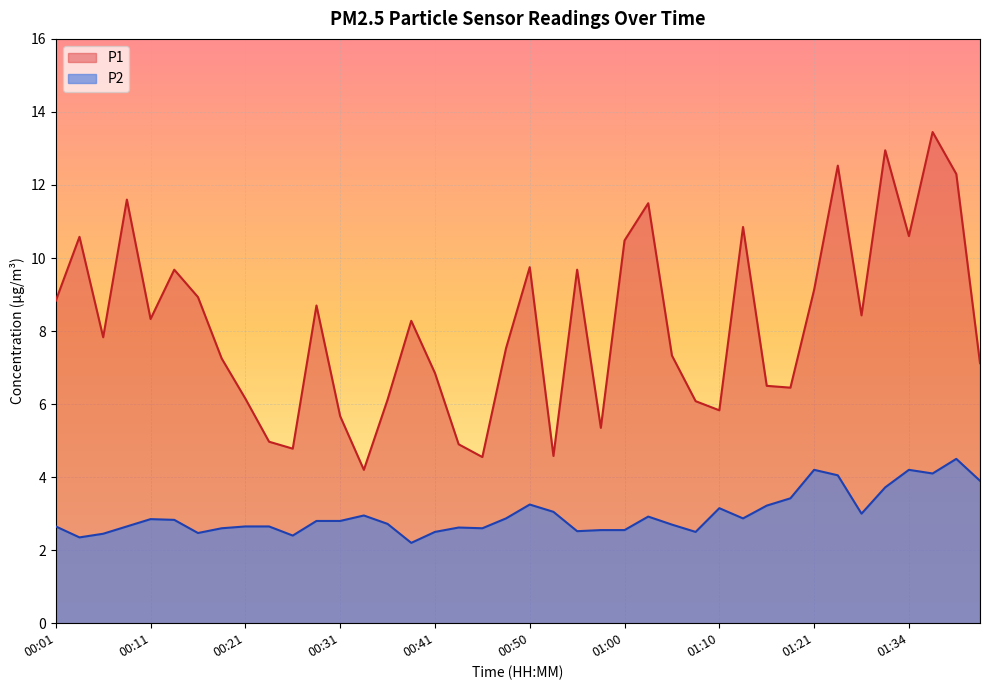

Rank the series by their average value, from lowest to highest.

P2, P1